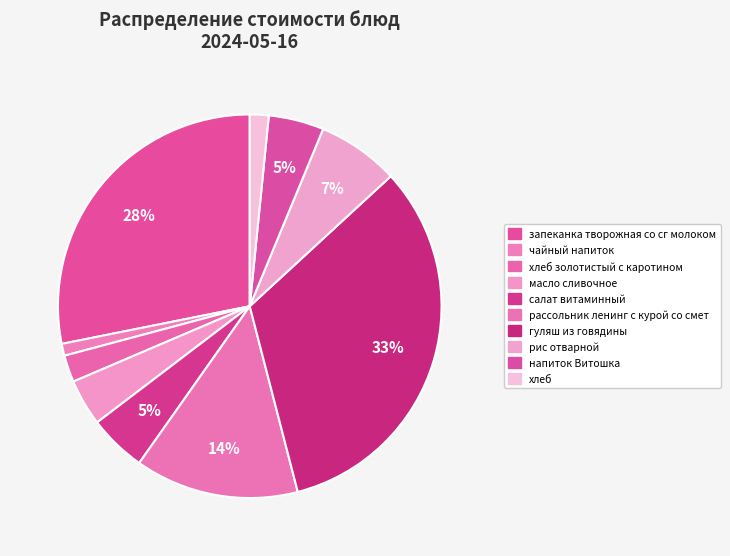

The рис отварной slice represents 16% of the pie. True or false?

False